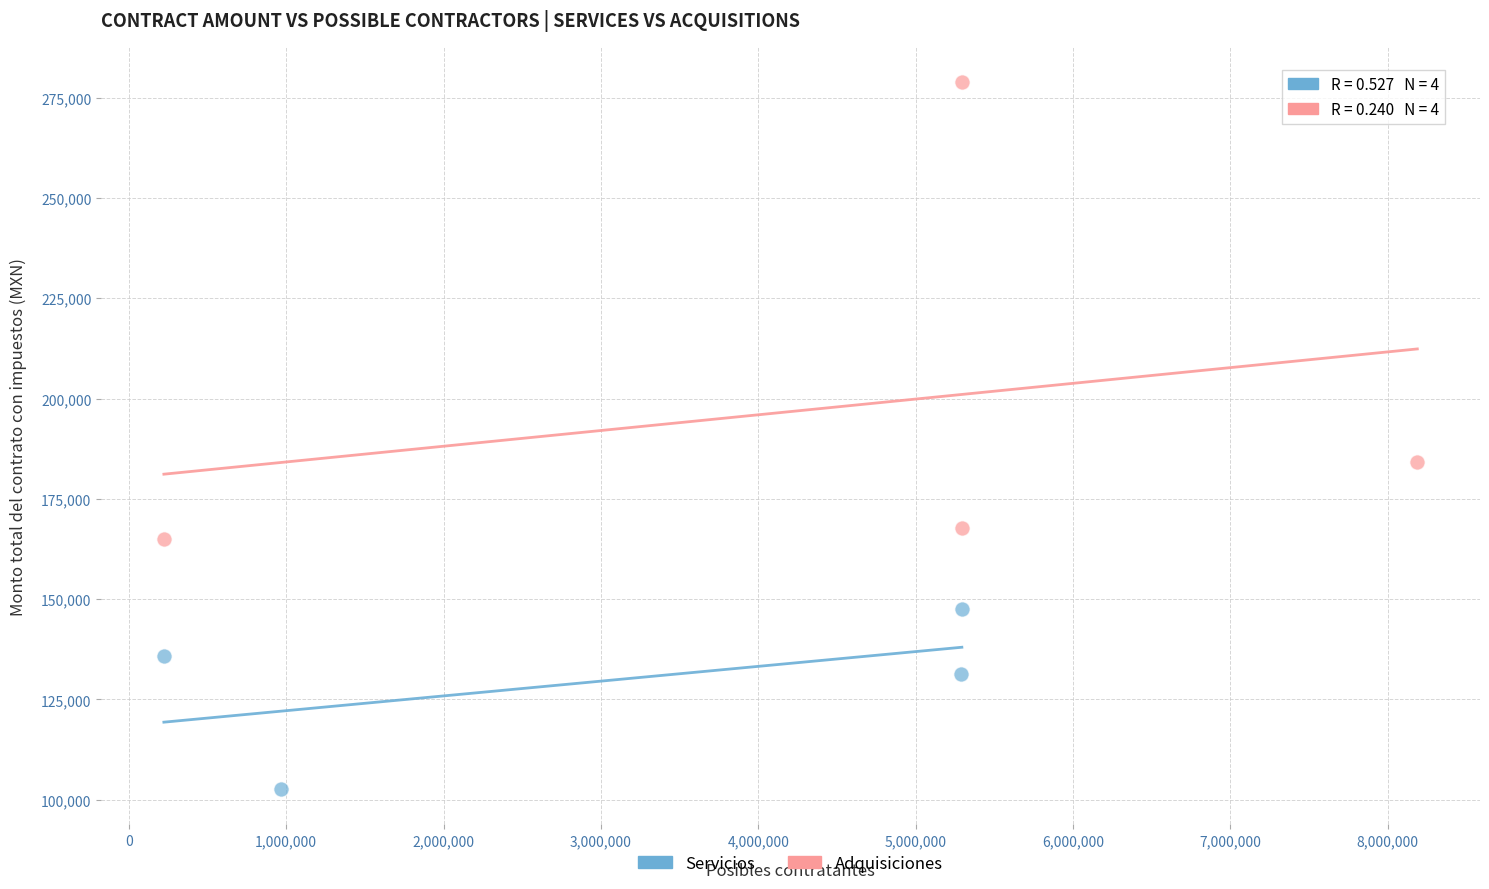

Which series reaches the minimum Y coordinate?

Servicios